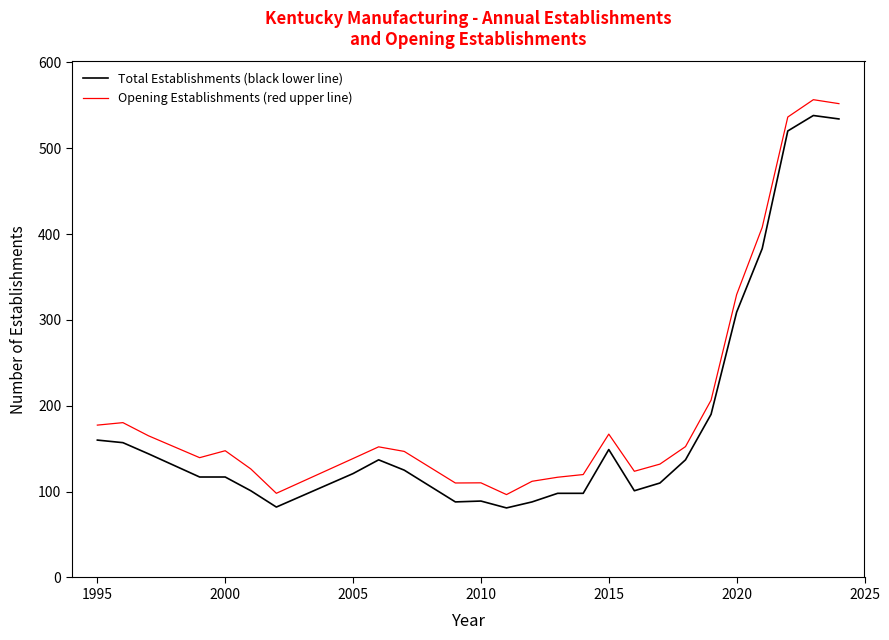

What is the smallest value displayed?

81.0